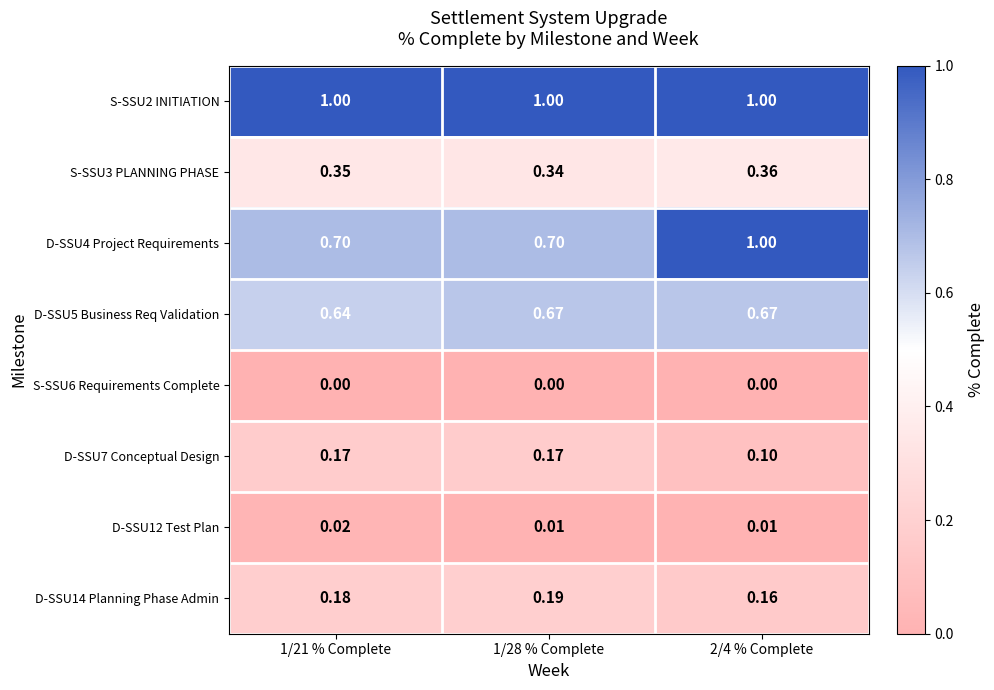

Between 1/21 % Complete and 1/28 % Complete, which series saw the biggest shift?

D-SSU5 Business Req Validation